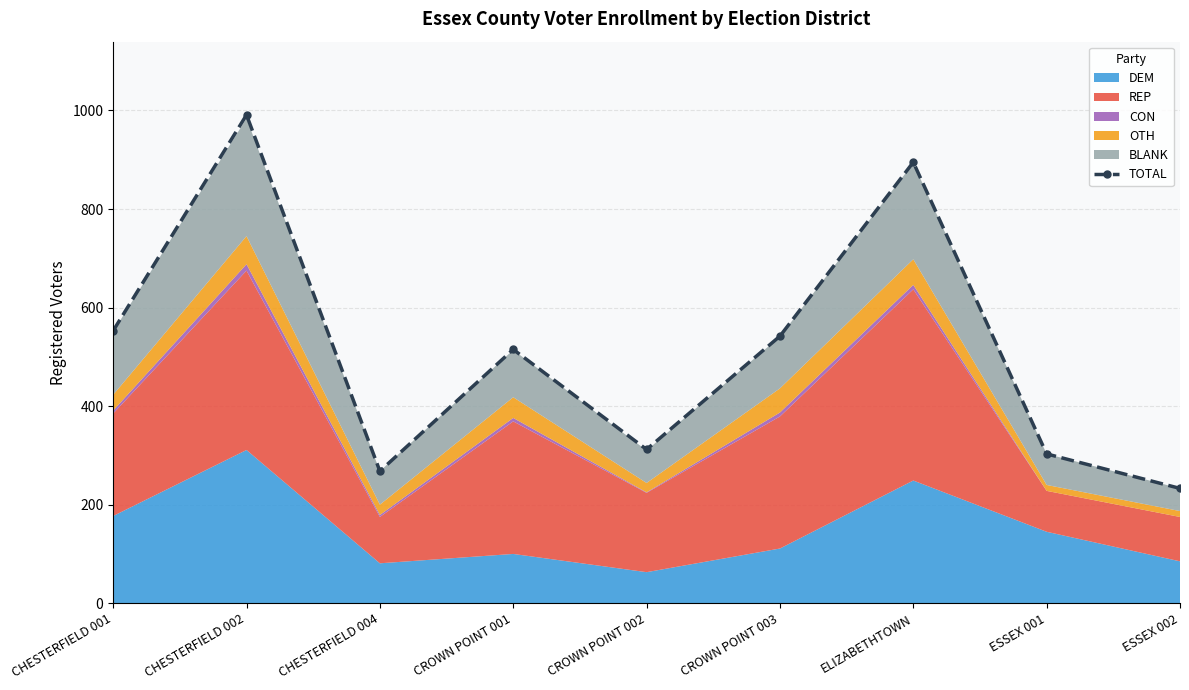

Reading right to left, list all the values displayed in this chart.

ESSEX 002=233	ESSEX 001=303	ELIZABETHTOWN=895	CROWN POINT 003=542	CROWN POINT 002=312	CROWN POINT 001=515	CHESTERFIELD 004=268	CHESTERFIELD 002=991	CHESTERFIELD 001=553